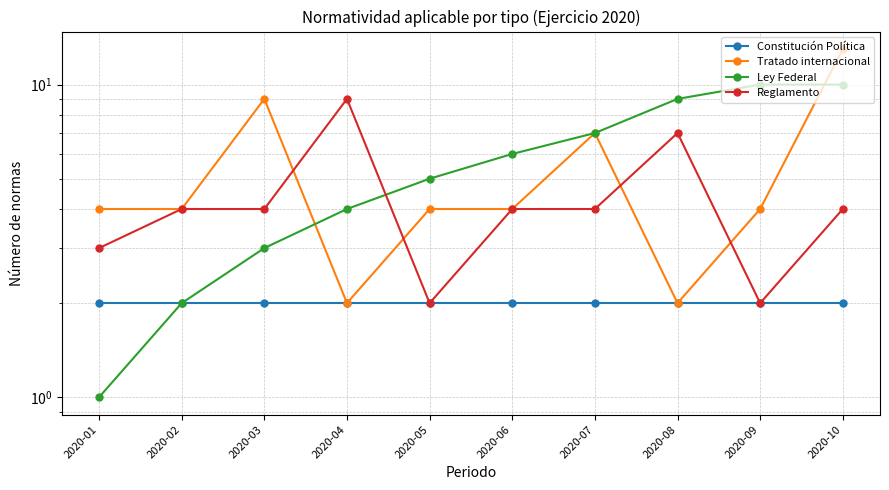

What is the maximum value shown in the chart?

13